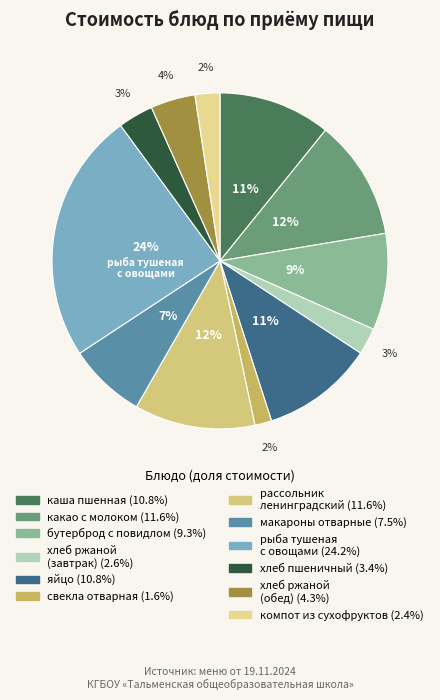

Does any single category account for the majority?

No